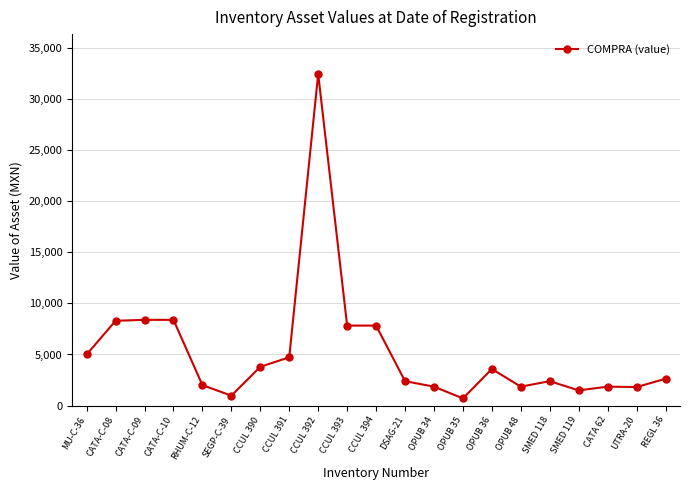

True or false: there are more than 0 points higher than both neighbors.

True